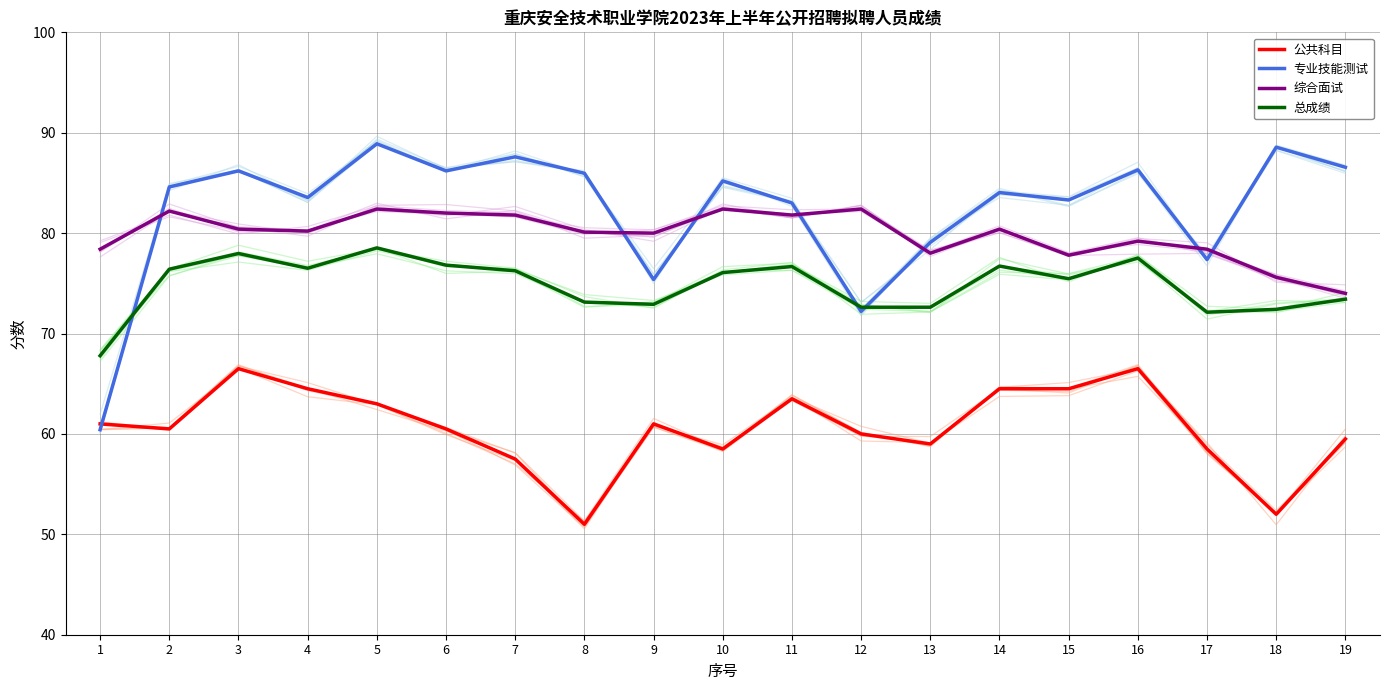

The 公共科目 series shows 93.4 at 17. True or false?

False